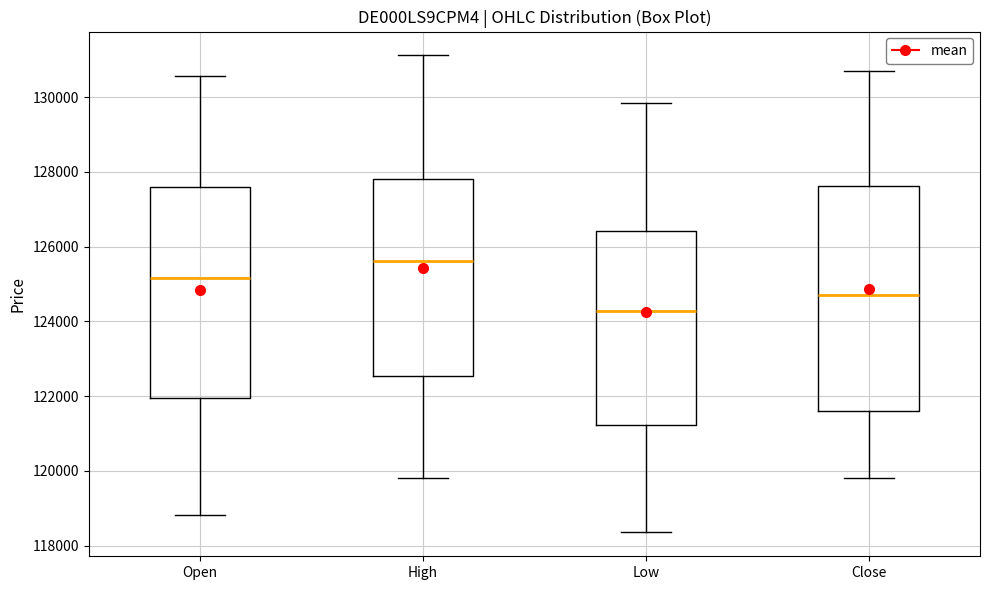

Which box is the tallest, from its lower edge to its upper edge?

Close